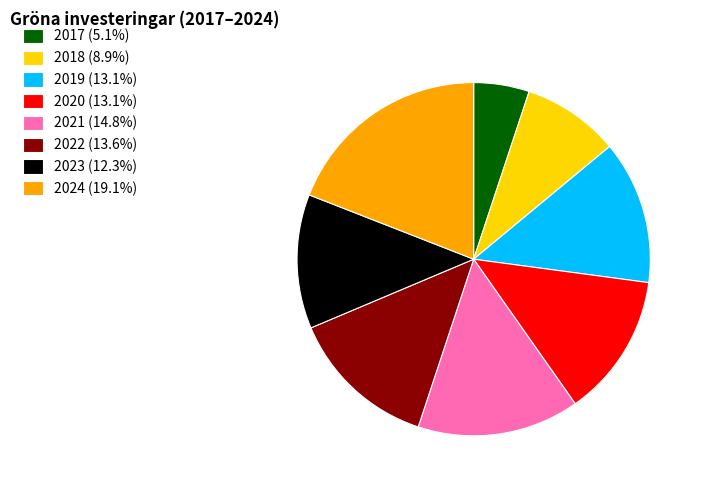

Is it true that 2019 is 27% of the pie?

False